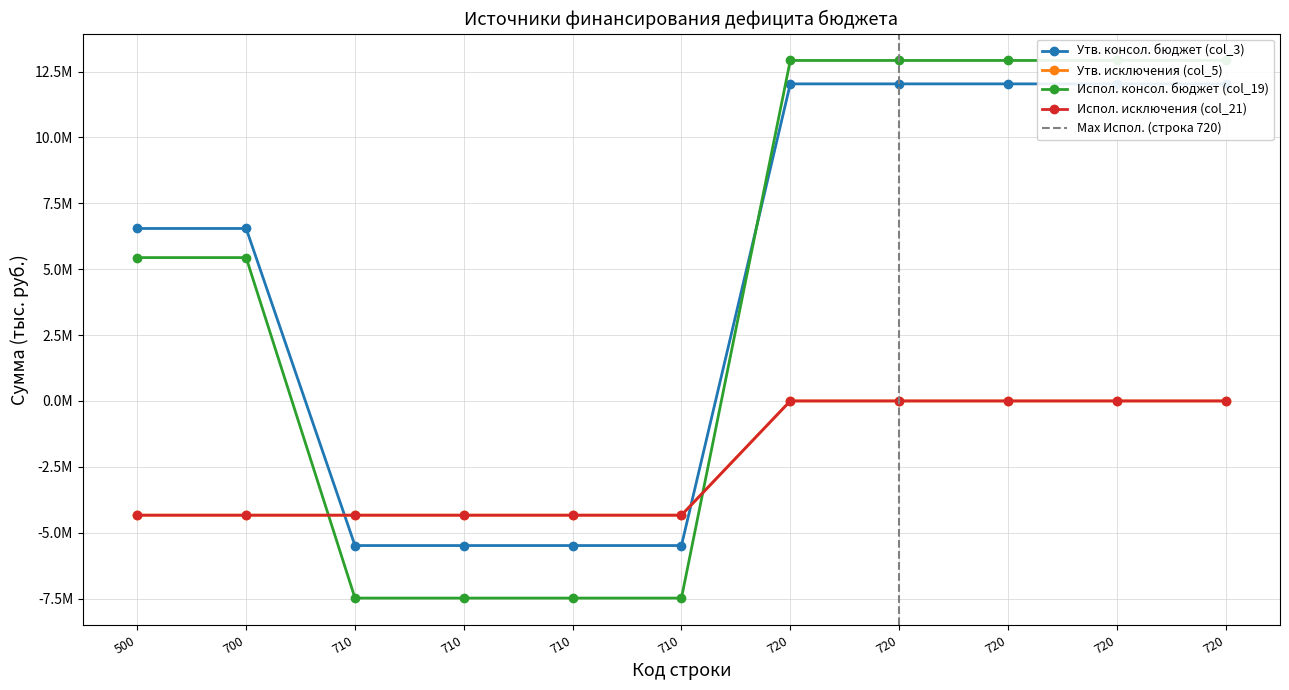

How many positive values does the Утв. консол. бюджет (col_3) series have?

7